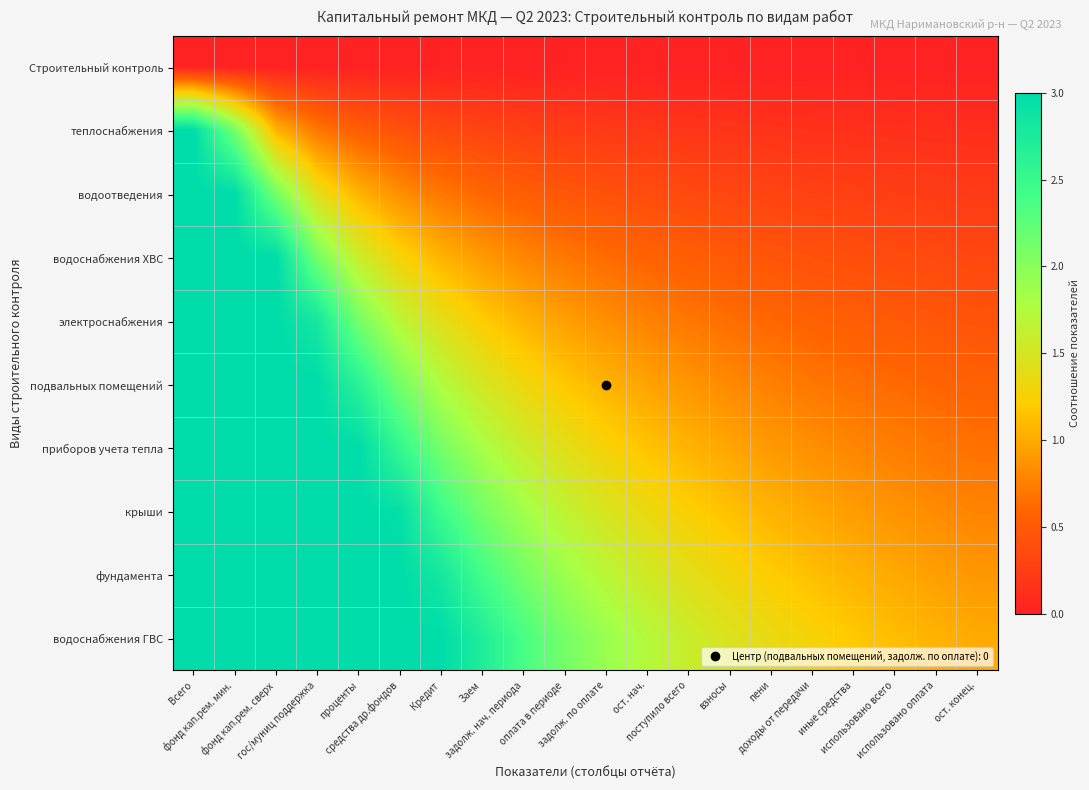

At how many categories does at least one series exceed 0?

20